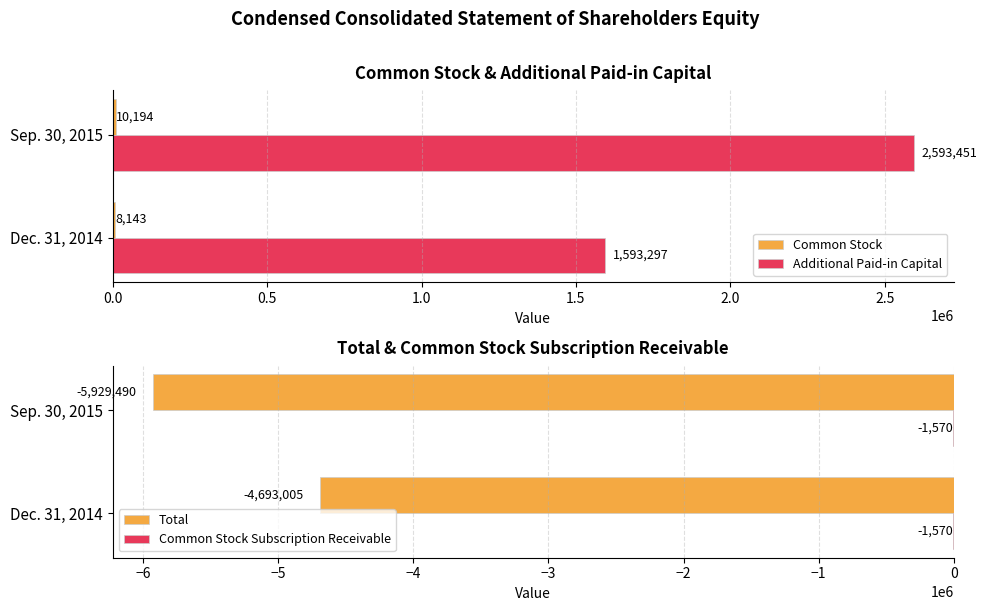

What is the approximate value of Additional Paid-in Capital at Sep. 30, 2015, to the nearest 10?

2593450